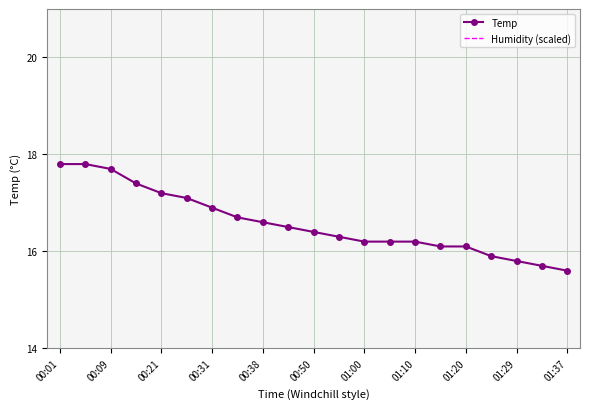

What is the difference between the second highest and minimum values in the Humidity (scaled) series?

3.4